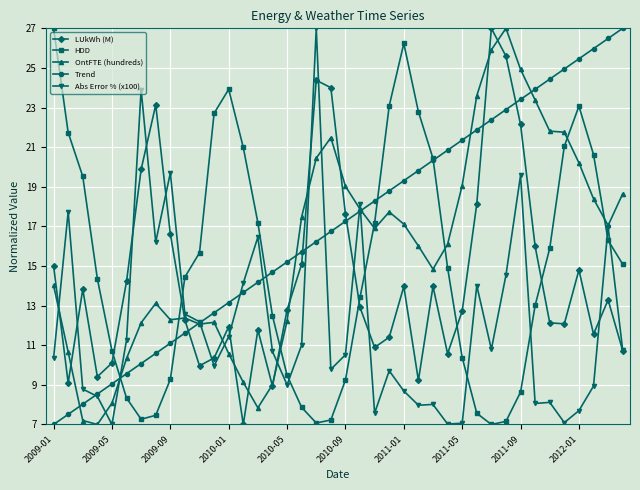

What is the highest value of the Abs Error % (x100) series?

27.0